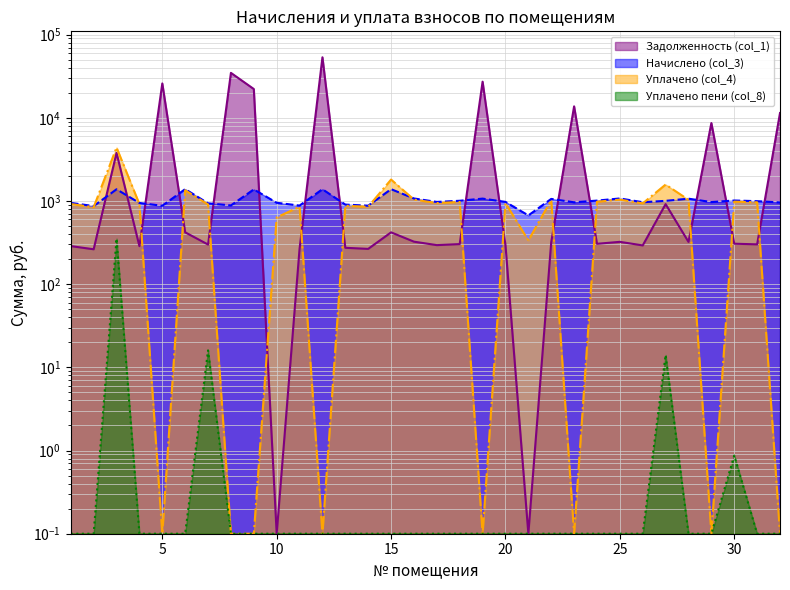

What is the sum of the Начислено (col_3) values at 5 and 16?

1948.8